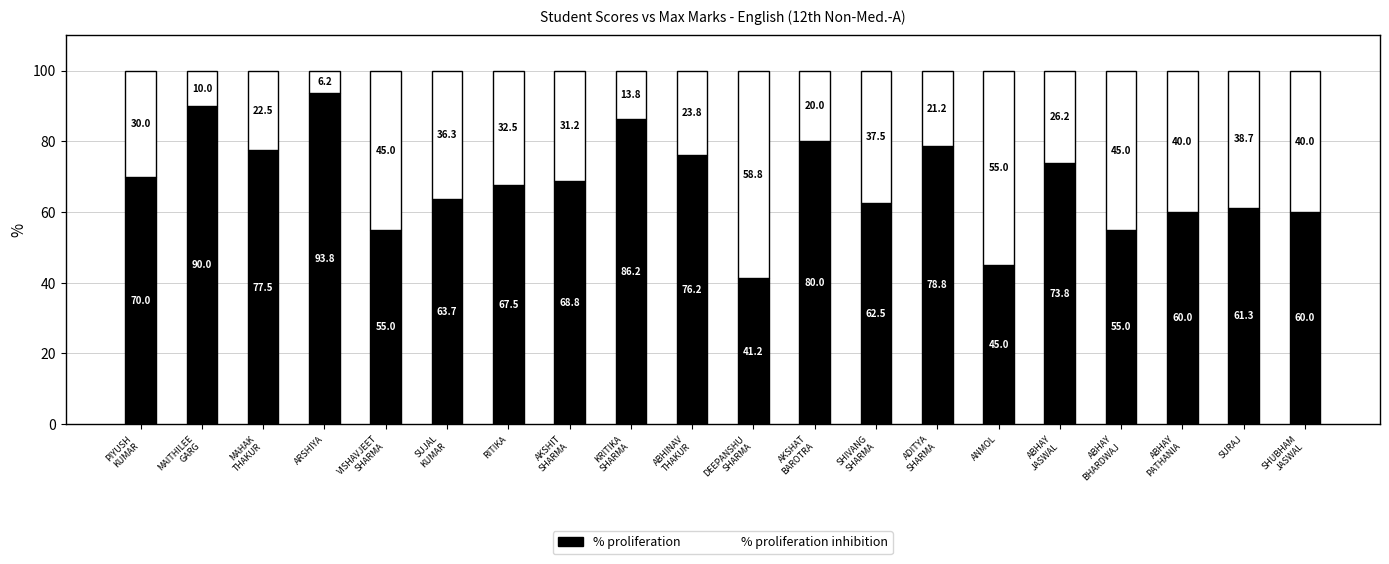

Which category has the highest value in the % proliferation series?

ARSHIYA